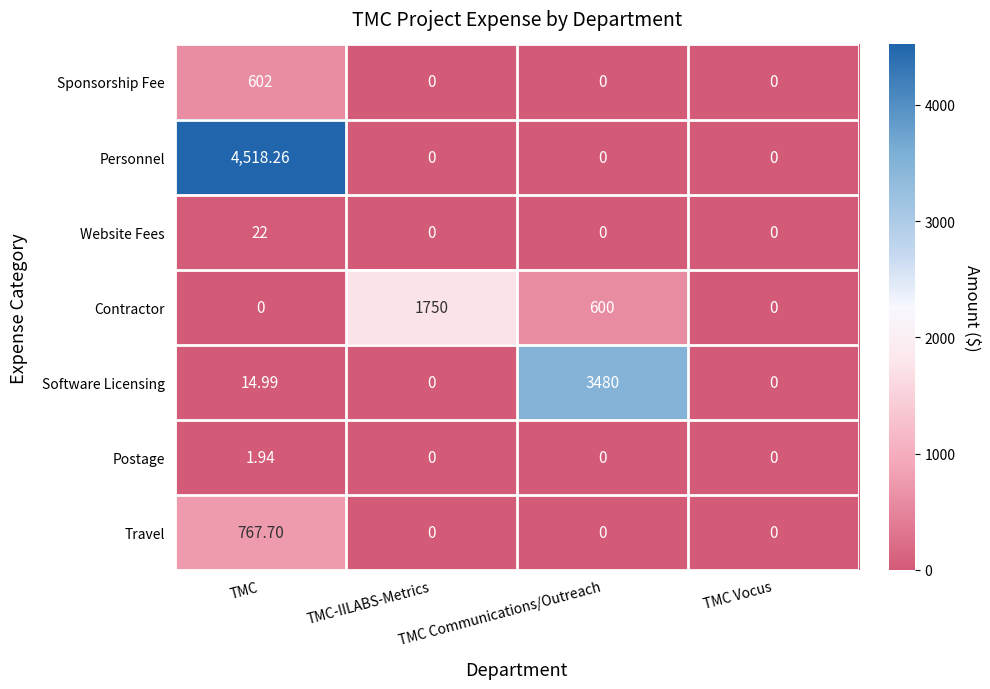

How many categories are shown in the chart?

4